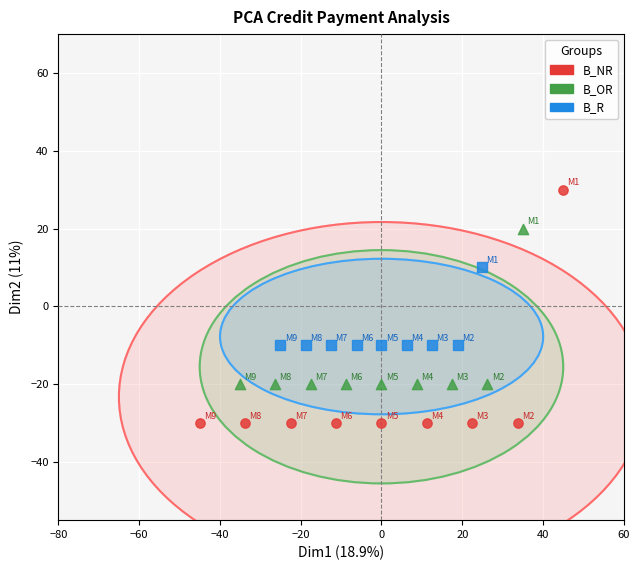

Which series contains the highest Y value?

B_NR